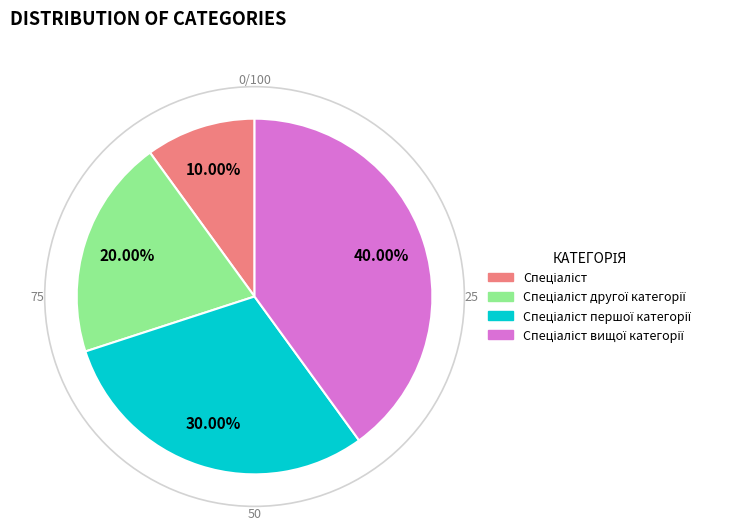

Is there any slice that represents more than half of the pie?

No